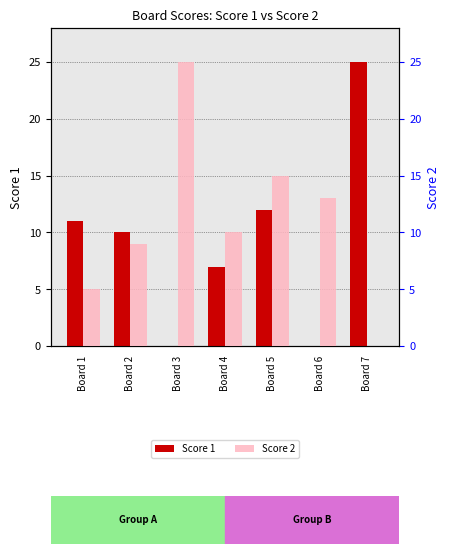

What is the difference between the second highest and second lowest values in the Score 1 series?

12